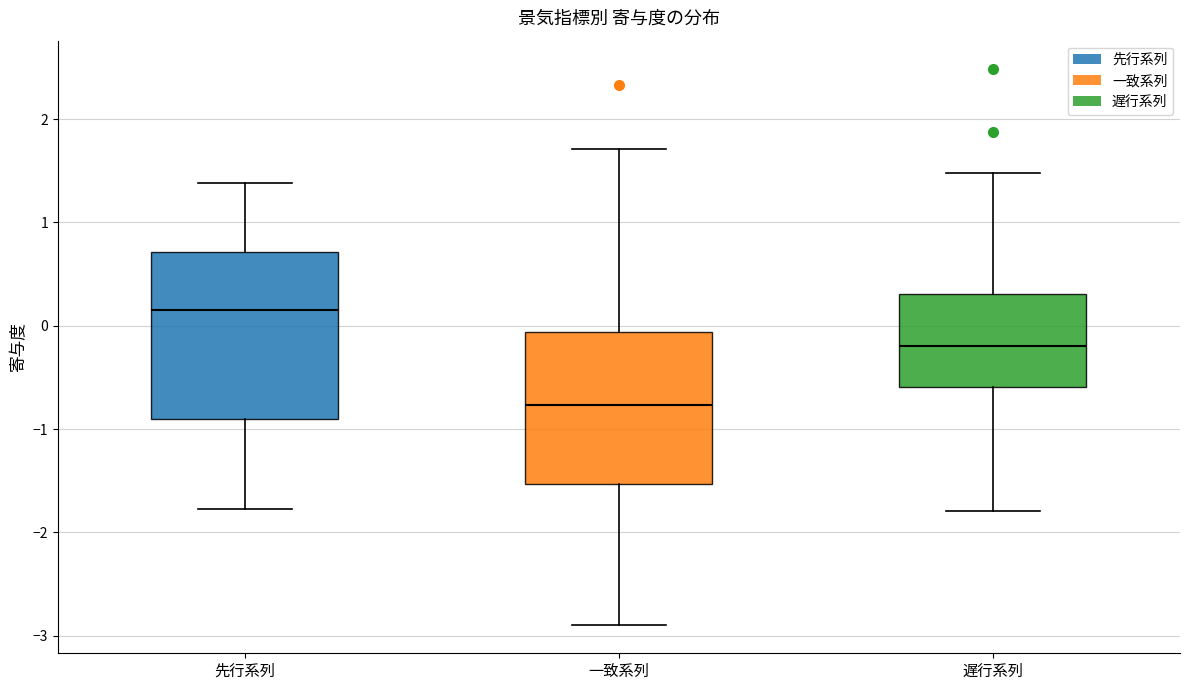

Reading left to right, read every box against the y-axis: the position of its median line, the range the box covers, and the ends of its whiskers. The values are not printed on the chart, so give them approximately, as read against the axis.

先行系列: median 0.2, box -0.9 to 0.7, whiskers -1.8 to 1.4
一致系列: median -0.8, box -1.5 to -0.1, whiskers -2.9 to 1.7
遅行系列: median -0.2, box -0.6 to 0.3, whiskers -1.8 to 1.5